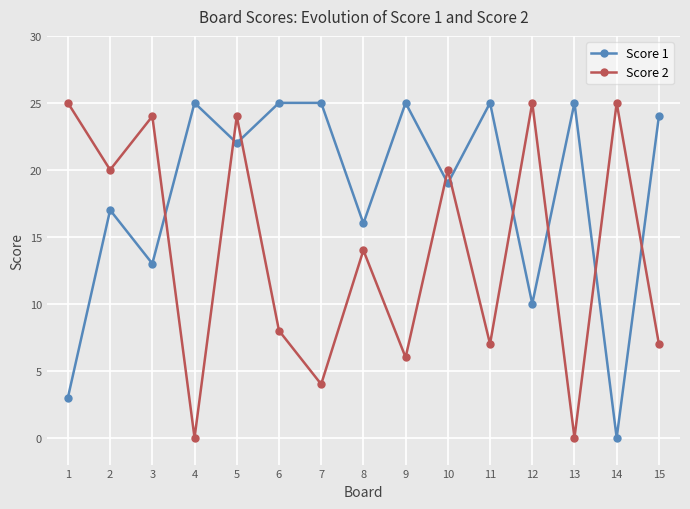

What is the average value of the Score 2 series?

14